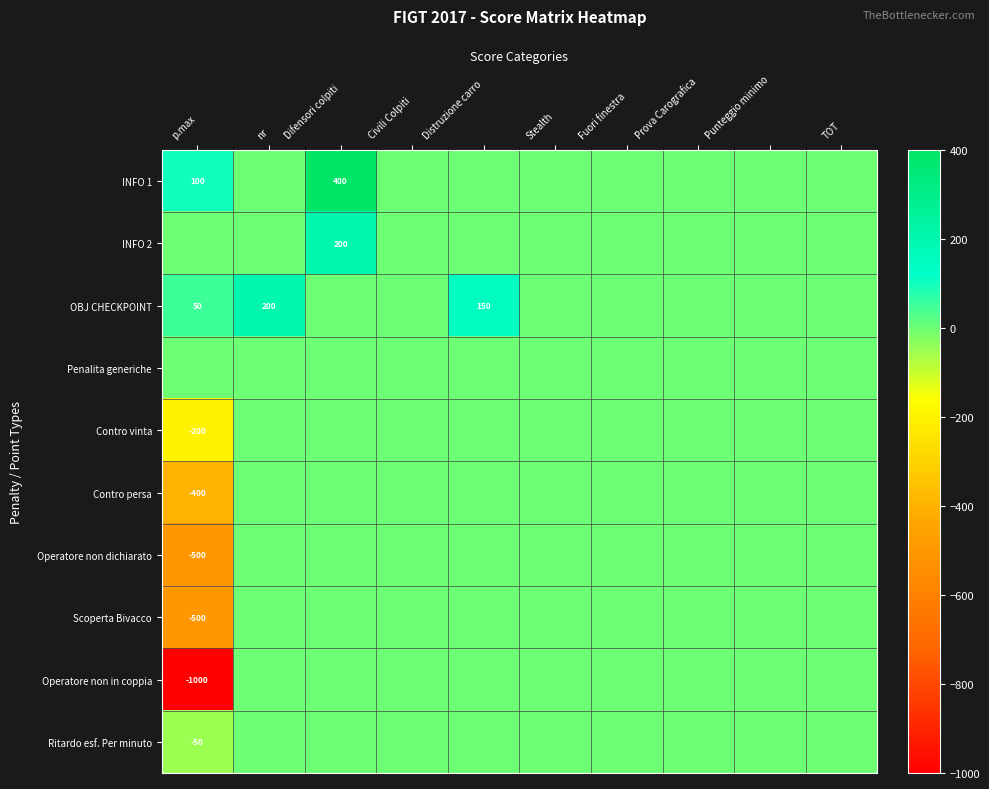

True or false: INFO 1 has a value of 618 at Difensori colpiti.

False